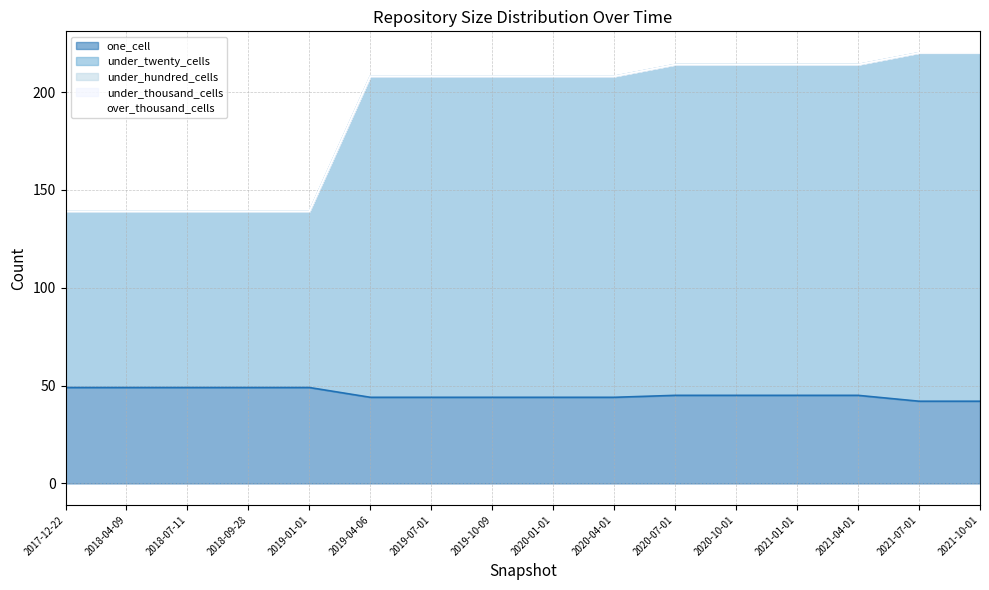

How many lines are shown in the chart?

5